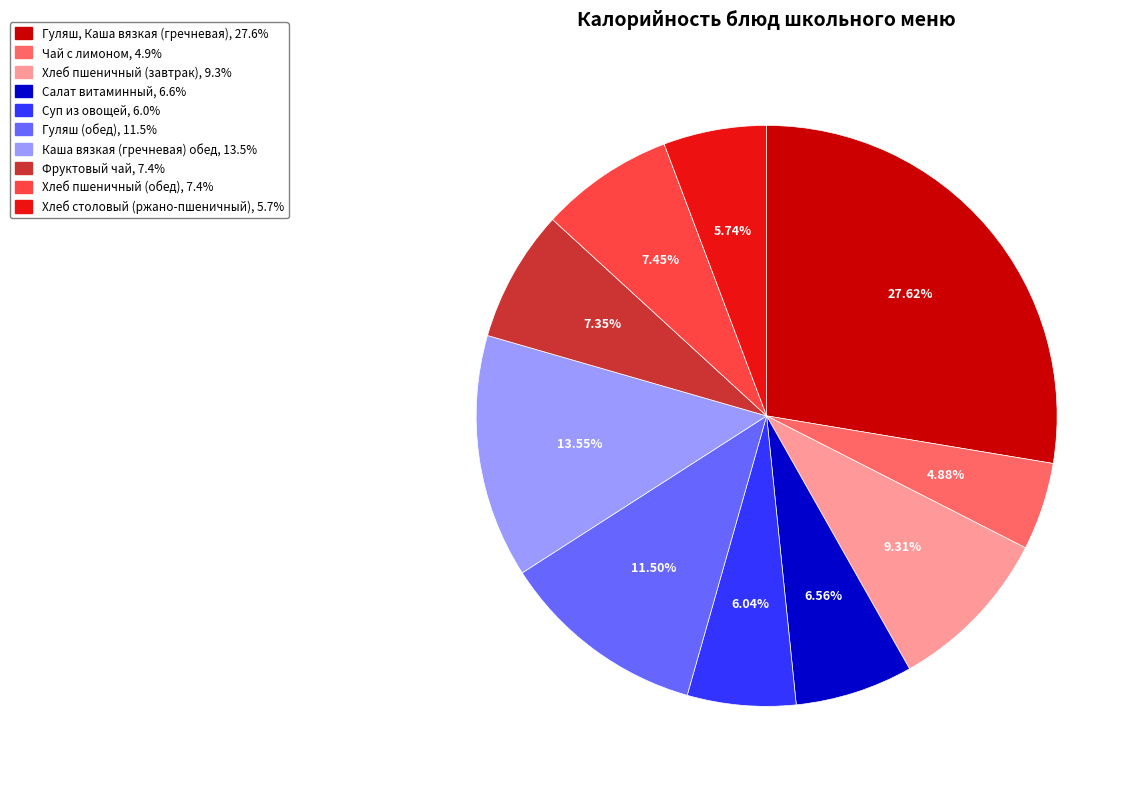

To the nearest percent, what is the average slice percentage?

10%